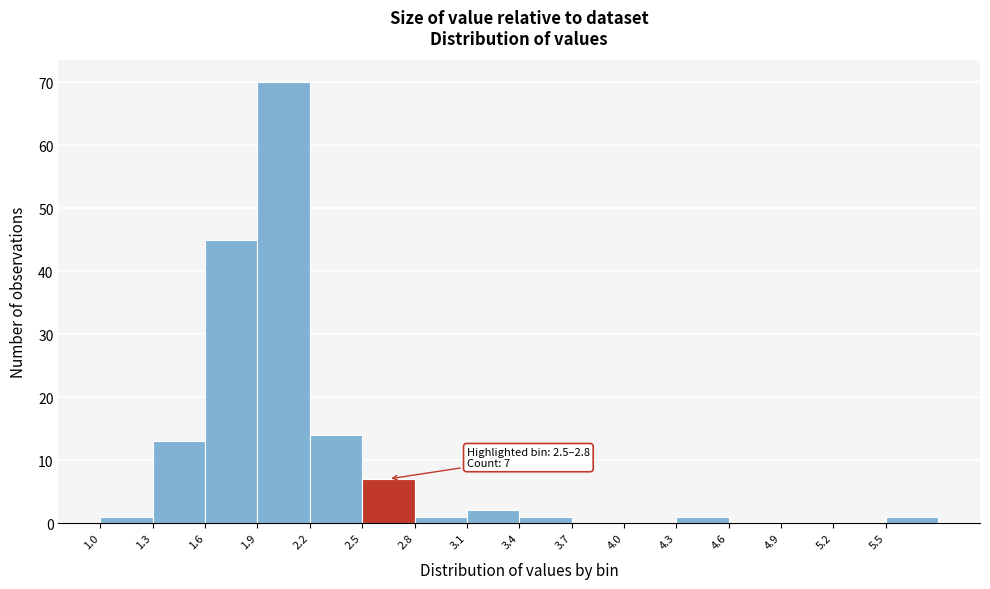

Over which range of the x-axis is the bar tallest?

1.9 to 2.2